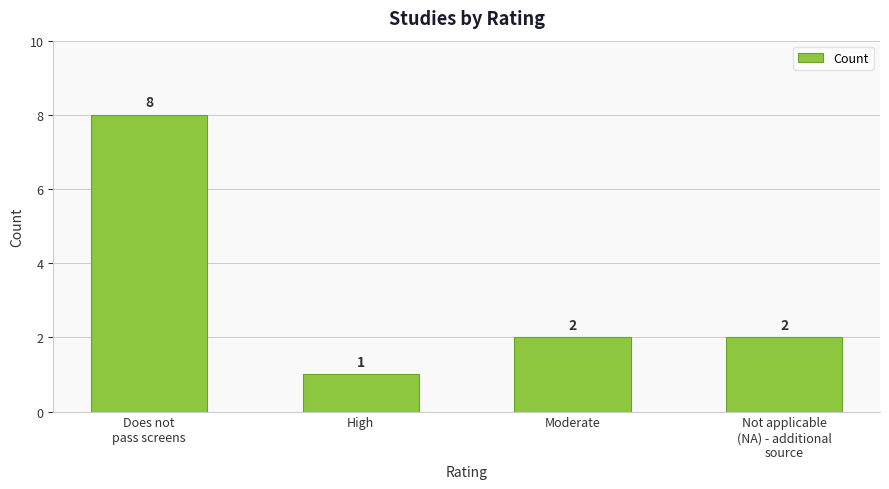

True or false: the data shows 0 at Moderate.

False